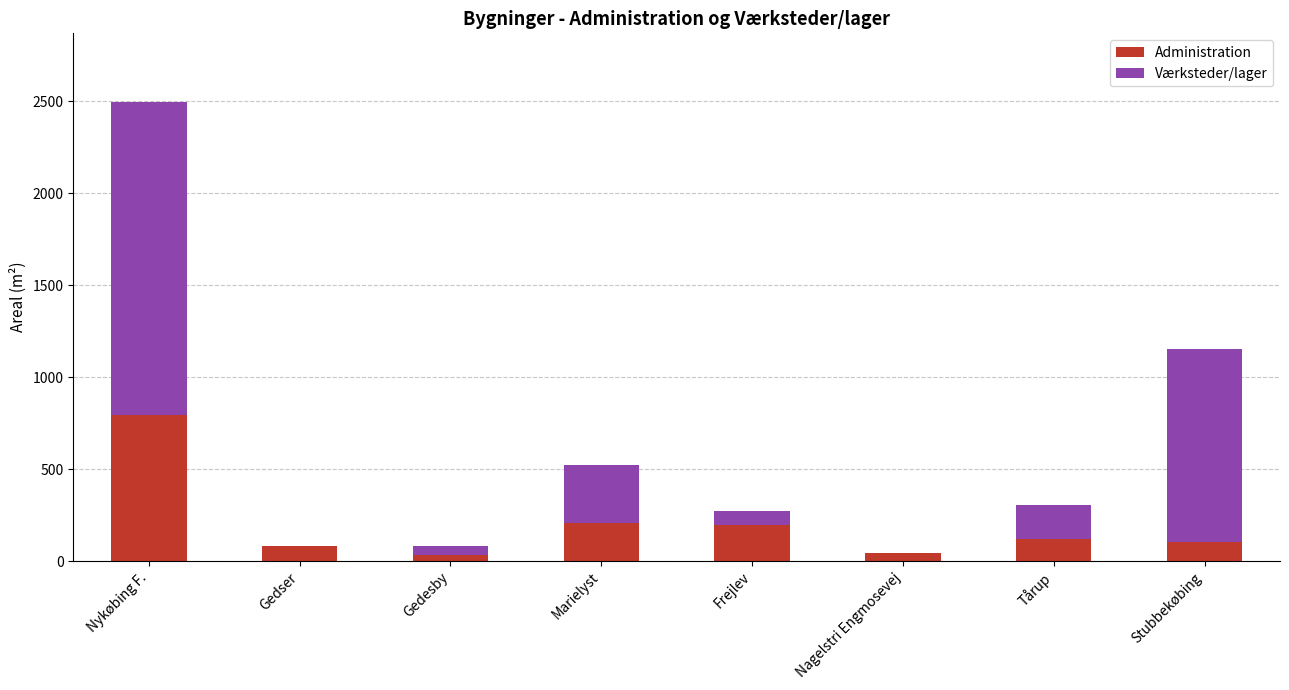

The Administration series shows 103 at Stubbekøbing. True or false?

True